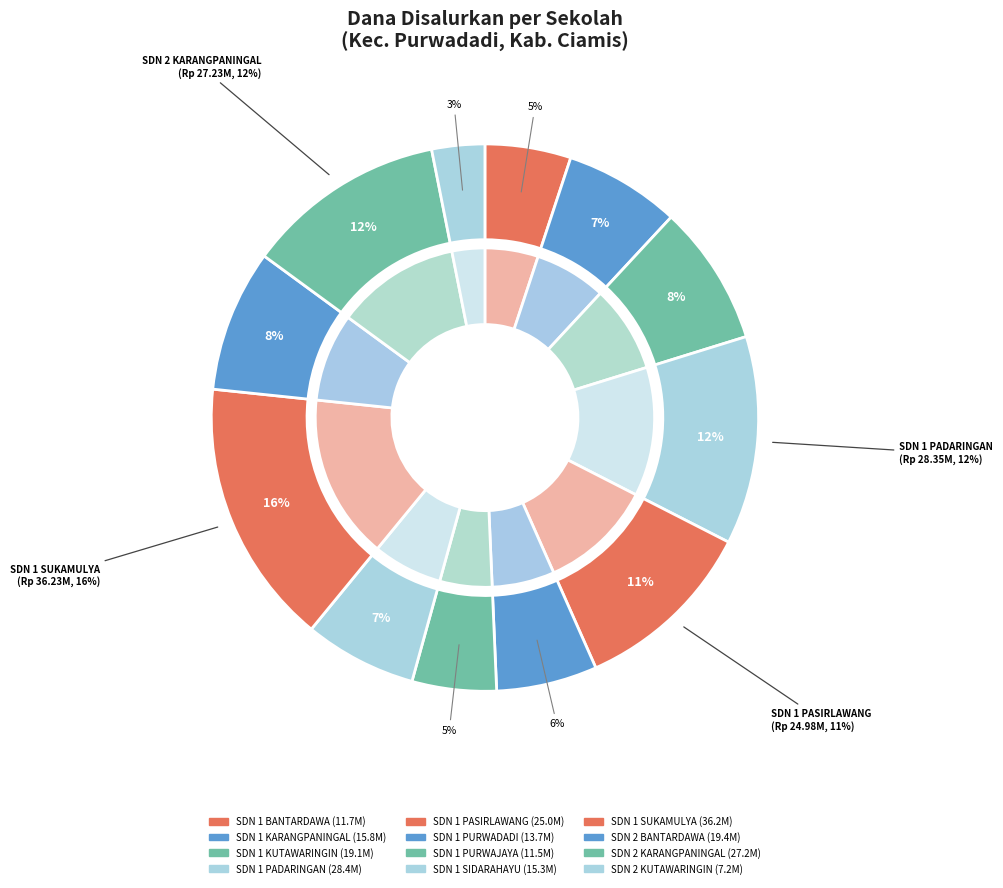

True or false: SDN 1 SUKAMULYA accounts for 16% of the total.

True